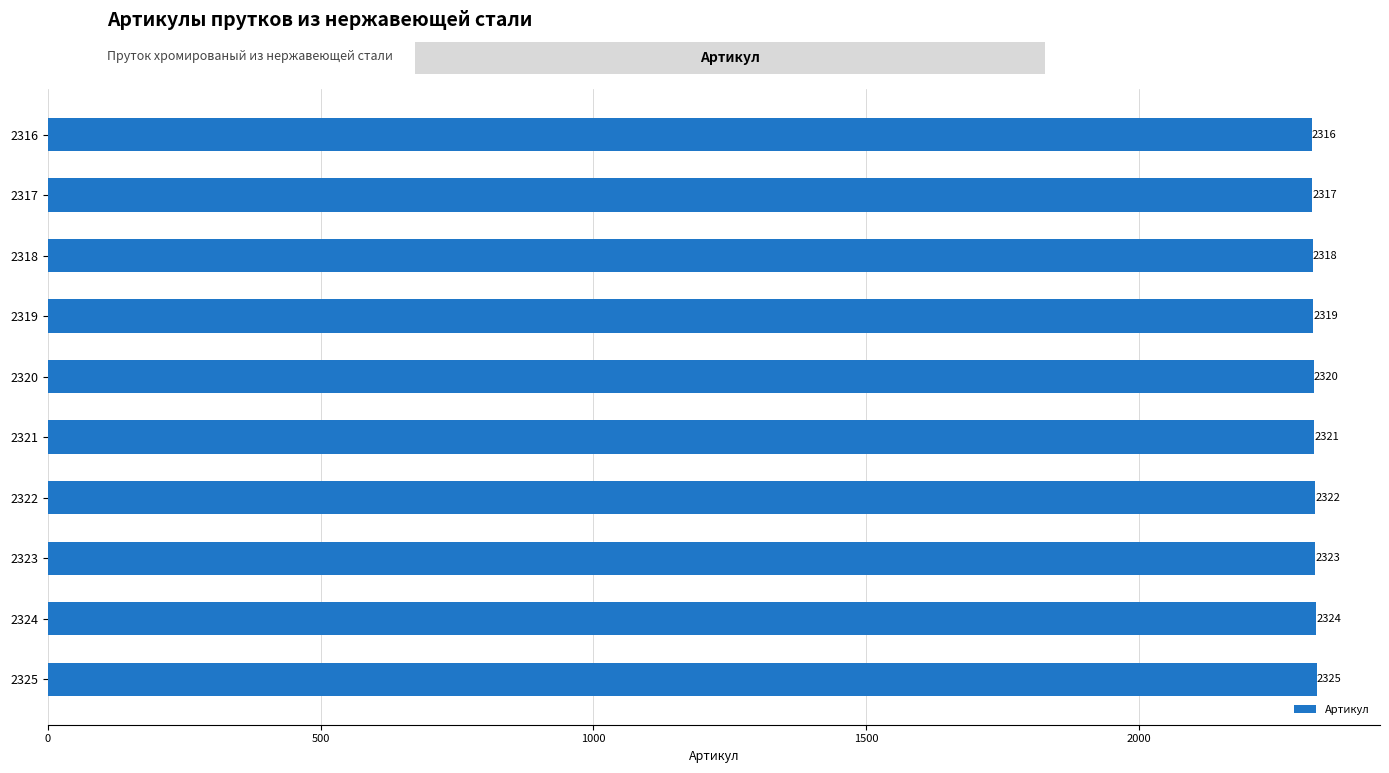

What is the value of the 3rd bar from the top?

2318